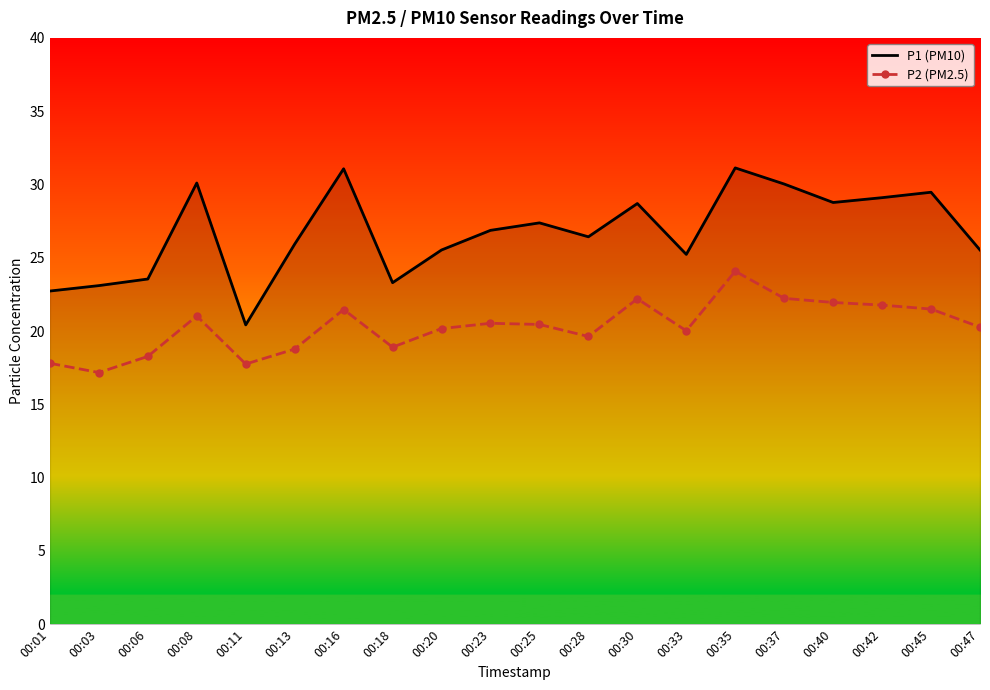

True or false: P2 (PM2.5) and P1 (PM10) intersect in this chart.

False